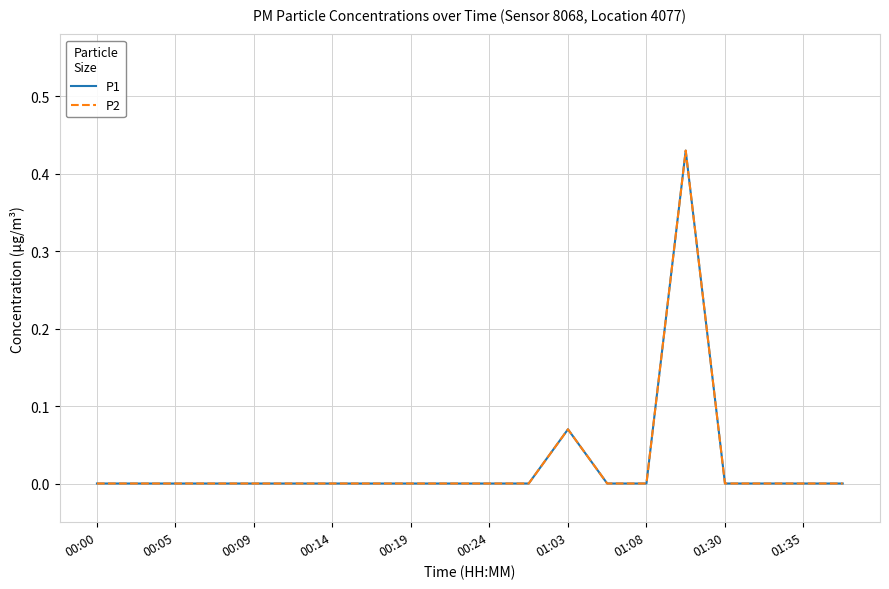

Which category has the lowest value in the P1 series?

00:00